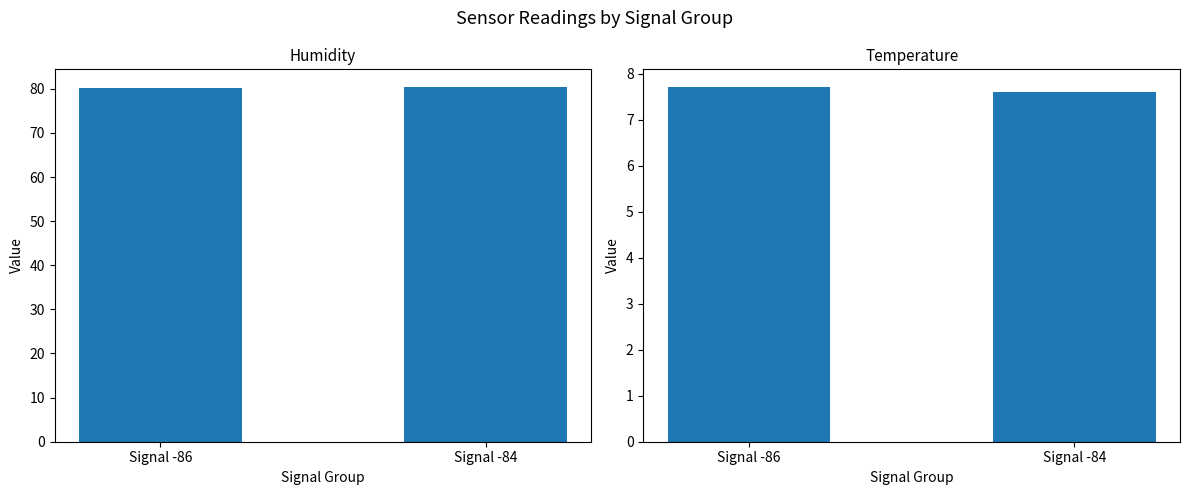

True or false: Mean Temperature has a value of 4.6 at Signal -84.

False